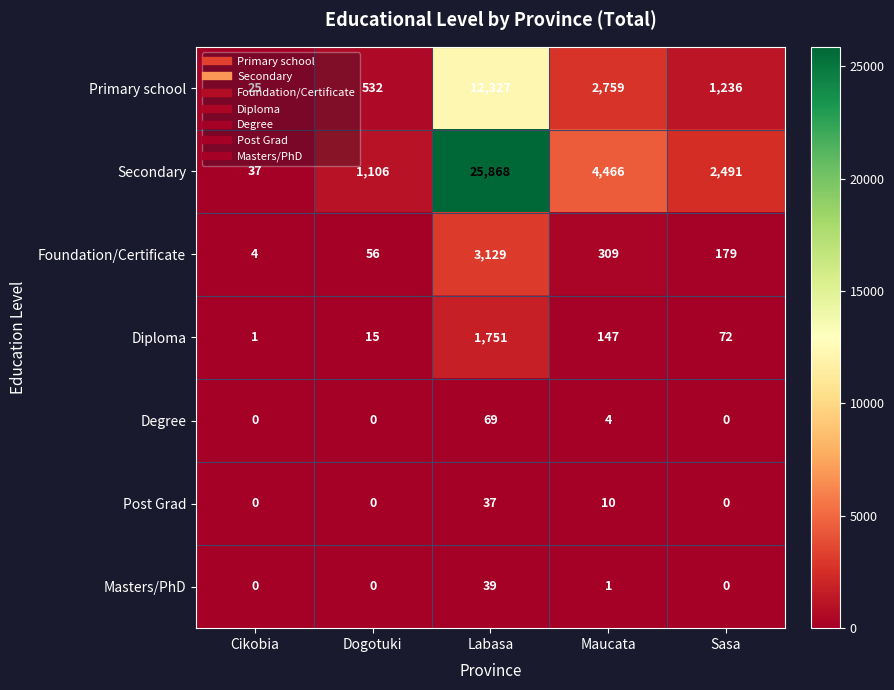

What is the difference between the Degree values at Labasa and Maucata?

65